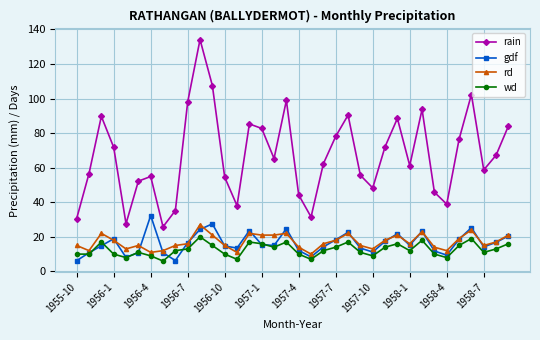

True or false: wd and gdf cross at least once.

True